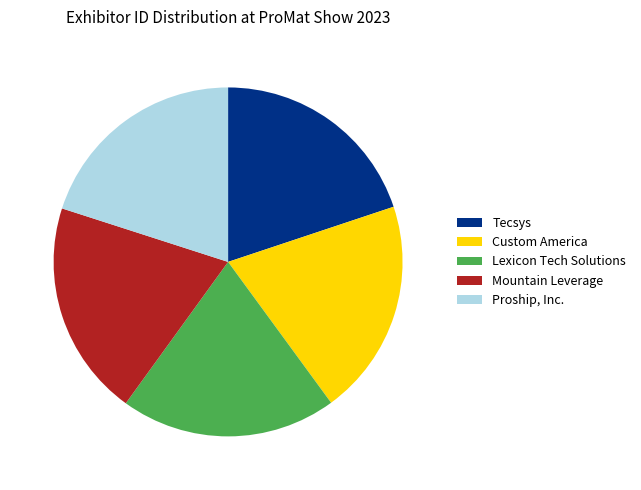

Is Proship, Inc. the majority of the pie?

No